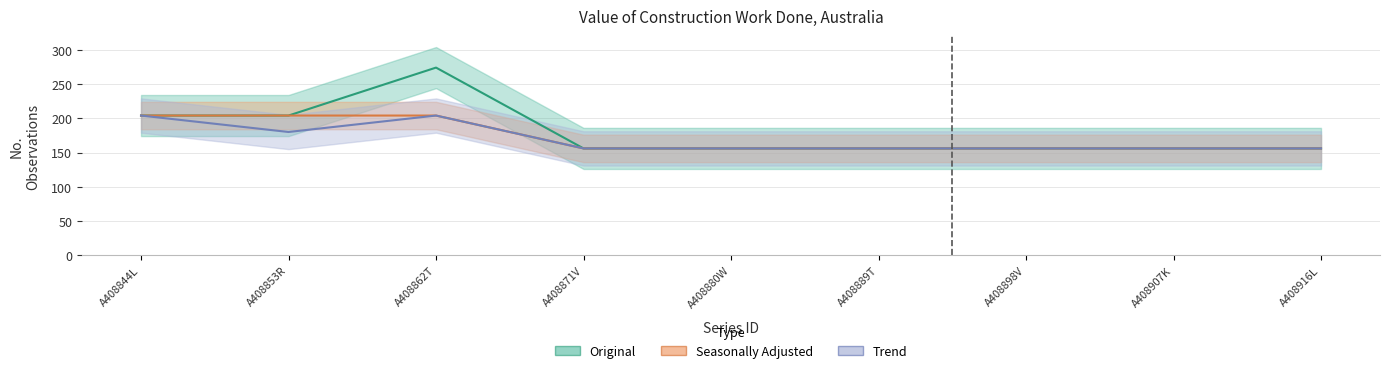

What is the smallest value displayed?

156